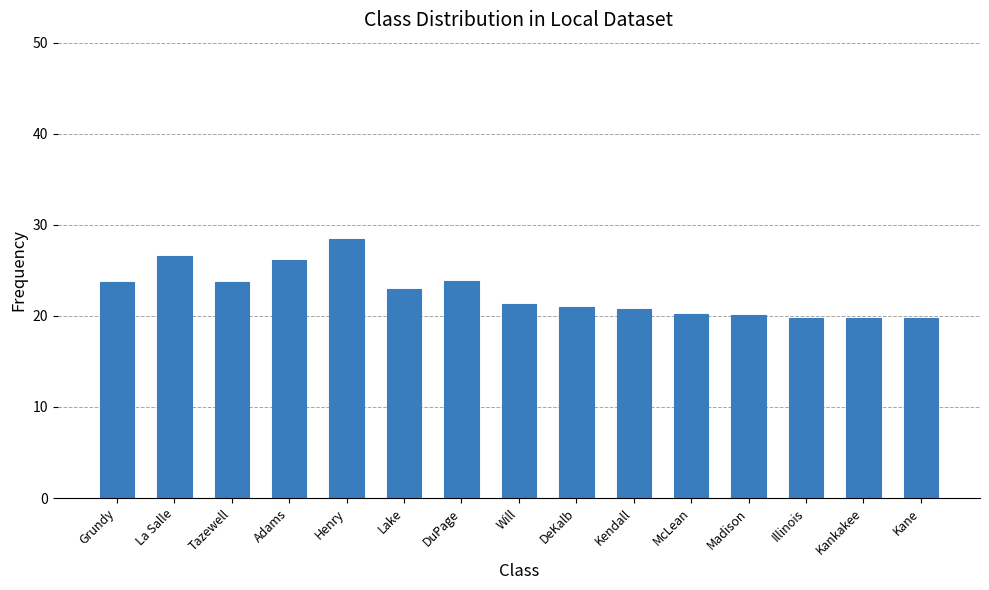

What is the label of the 4th bar from the right?

Madison